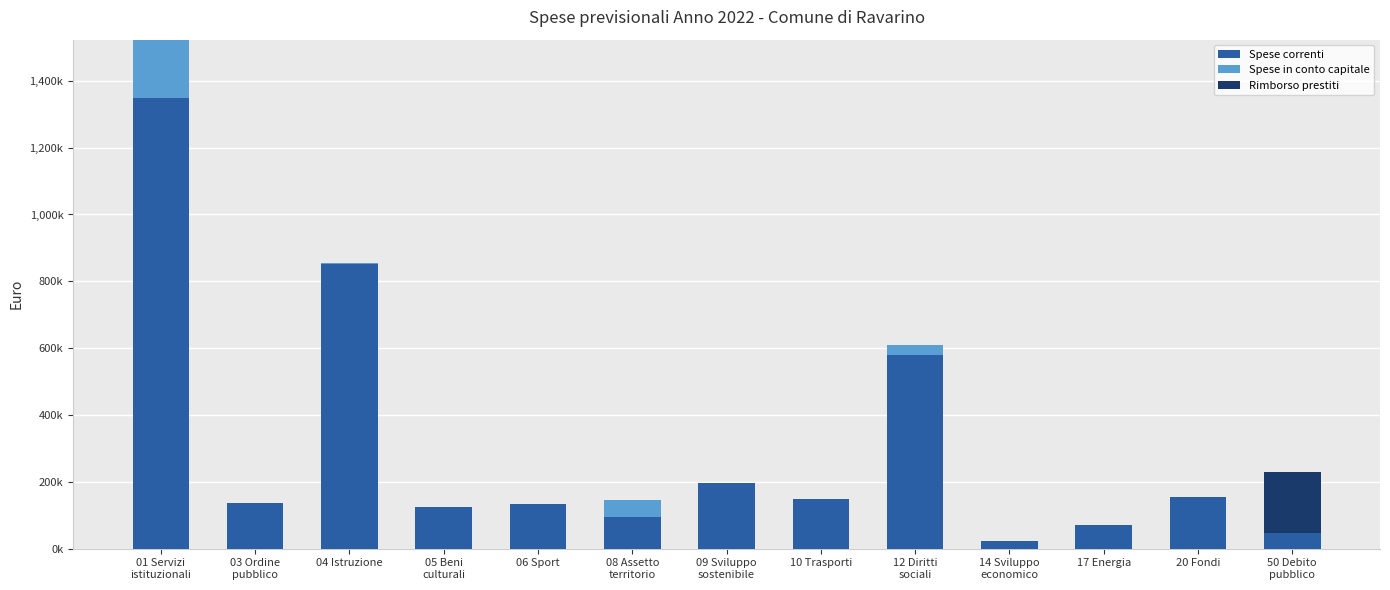

List the labels in order of Rimborso prestiti value, smallest first.

01 Servizi
istituzionali, 03 Ordine
pubblico, 04 Istruzione, 05 Beni
culturali, 06 Sport, 08 Assetto
territorio, 09 Sviluppo
sostenibile, 10 Trasporti, 12 Diritti
sociali, 14 Sviluppo
economico, 17 Energia, 20 Fondi, 50 Debito
pubblico